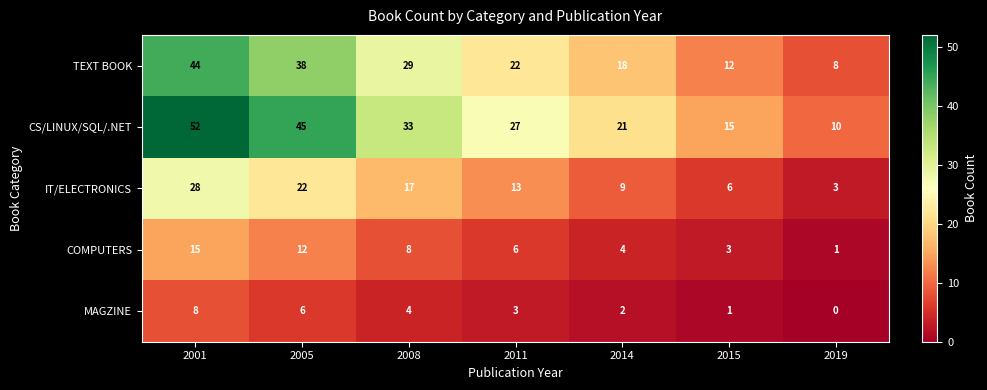

What is the greatest value displayed?

52